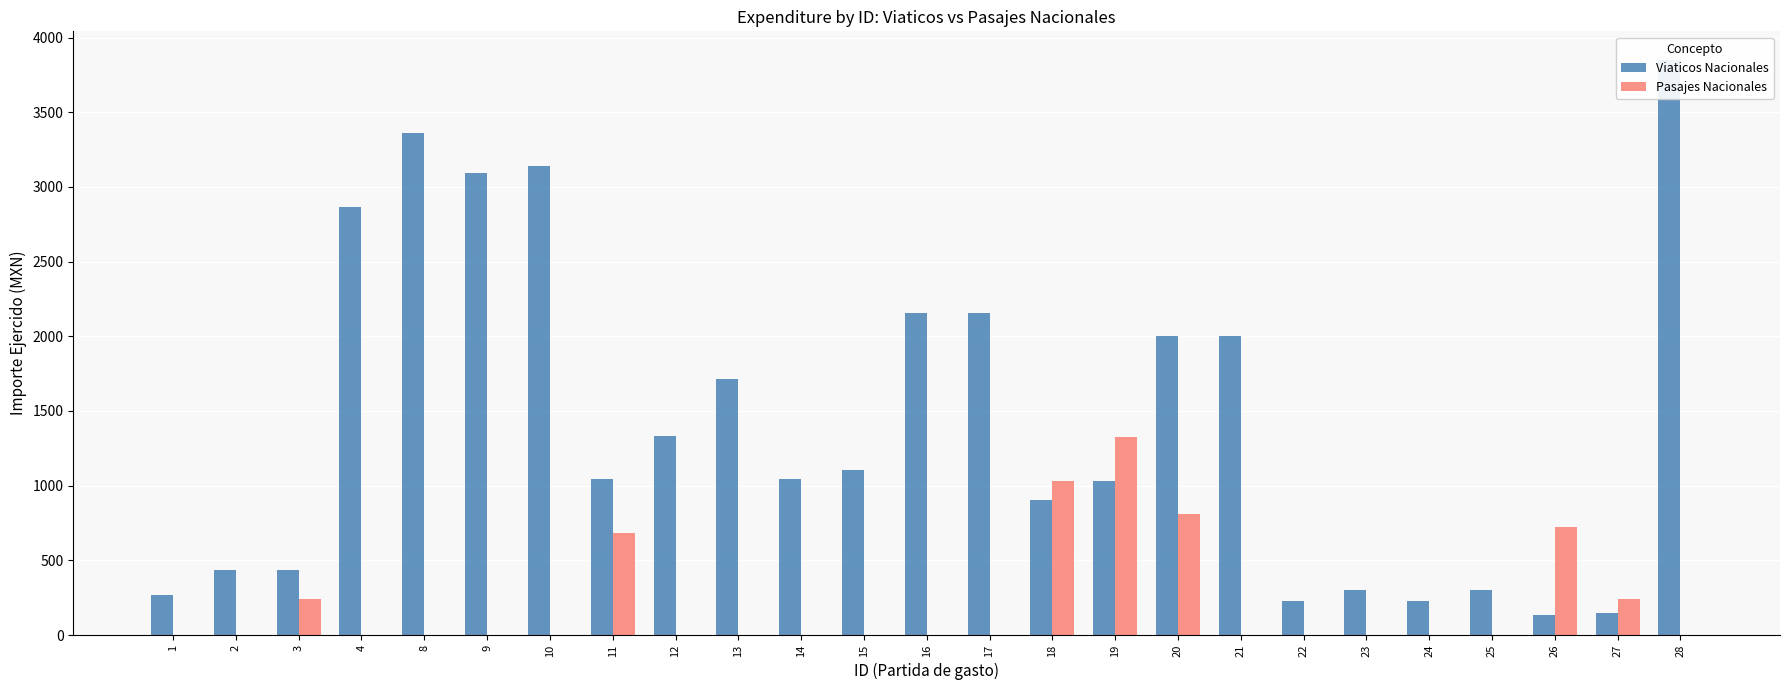

What value does the Viaticos Nacionales series have at 17?

2155.0